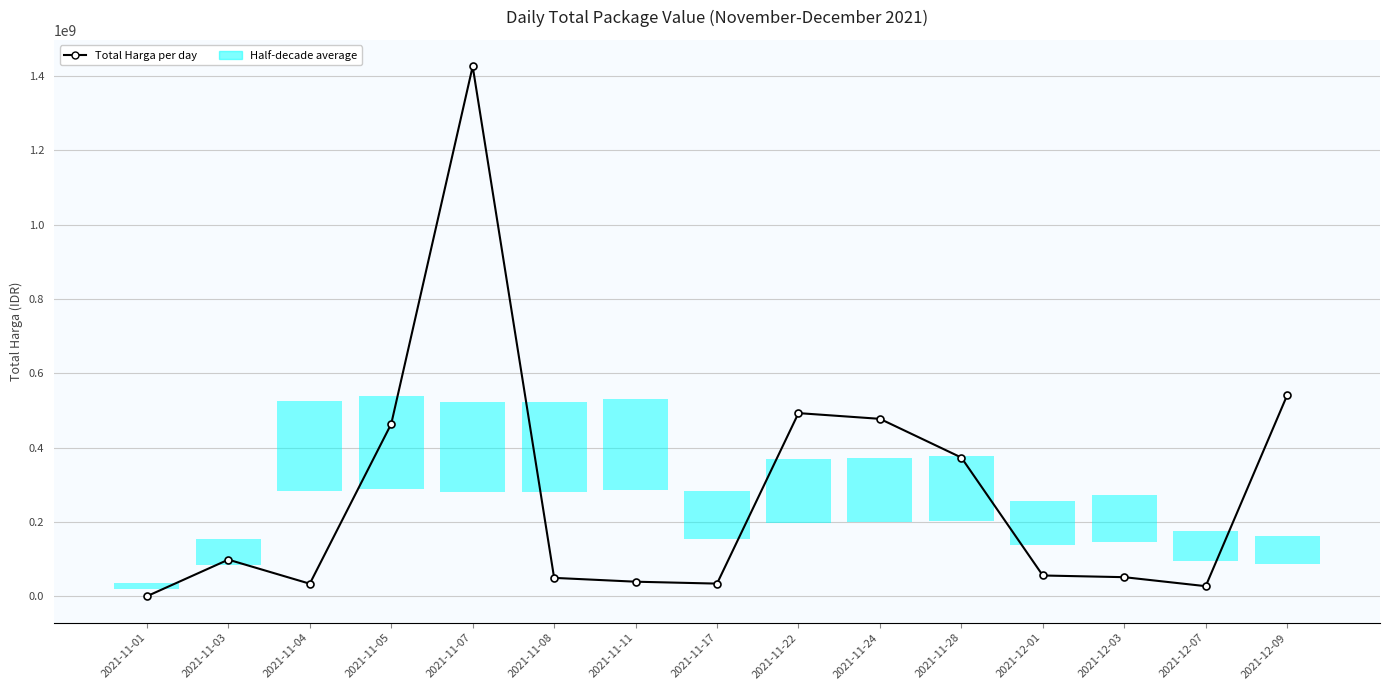

What is the change in value from 2021-12-03 to 2021-12-09?

+489470000